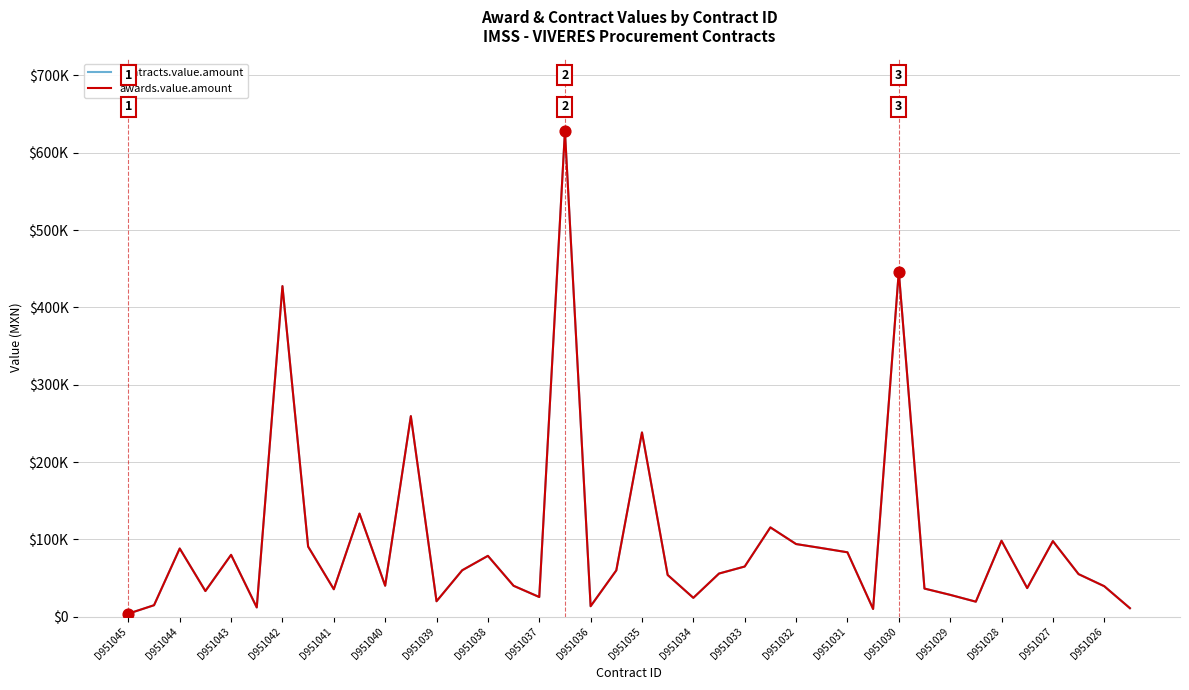

At how many categories does at least one series exceed 540343?

1